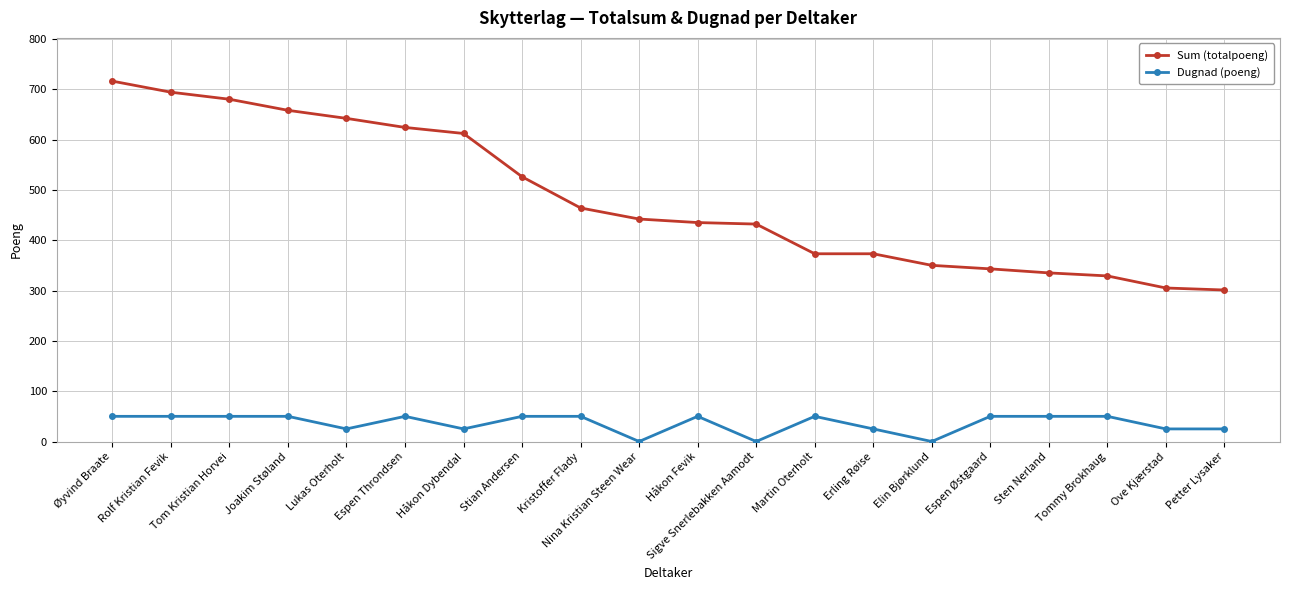

Which label corresponds to the largest value in the chart?

Øyvind Braate